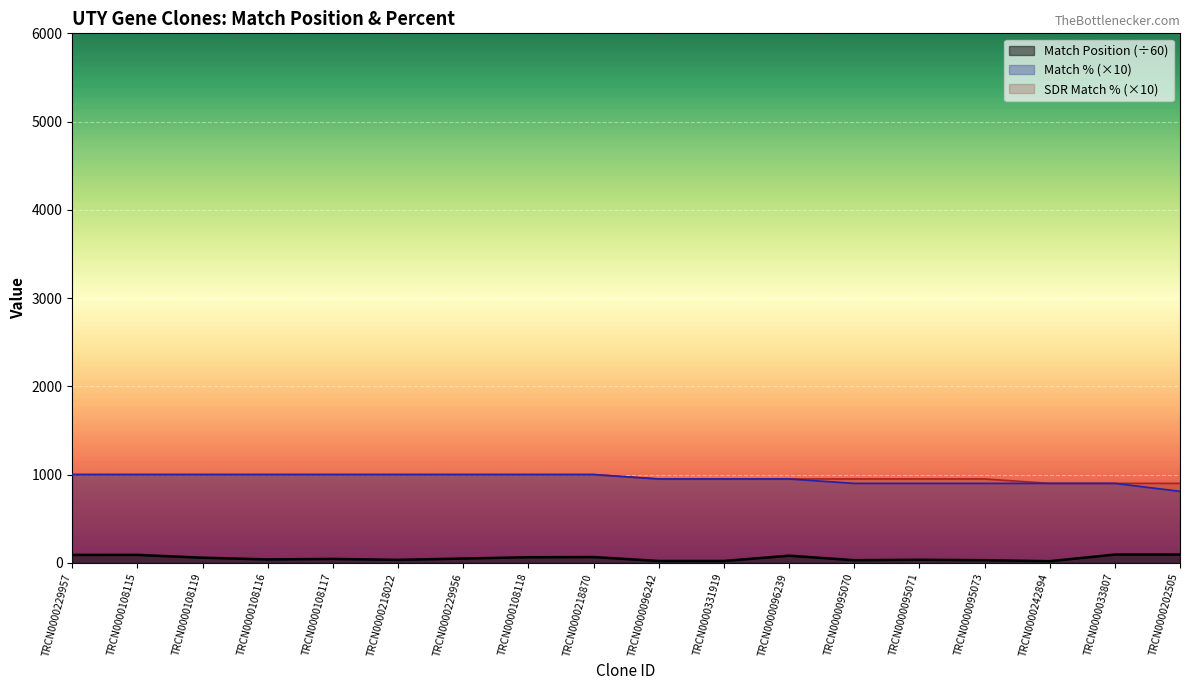

True or false: Match % has more than 2 points higher than both neighbors.

False